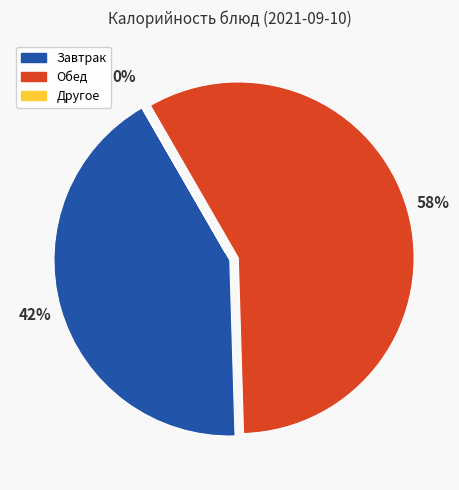

To the nearest percent, what is the average slice percentage?

33%